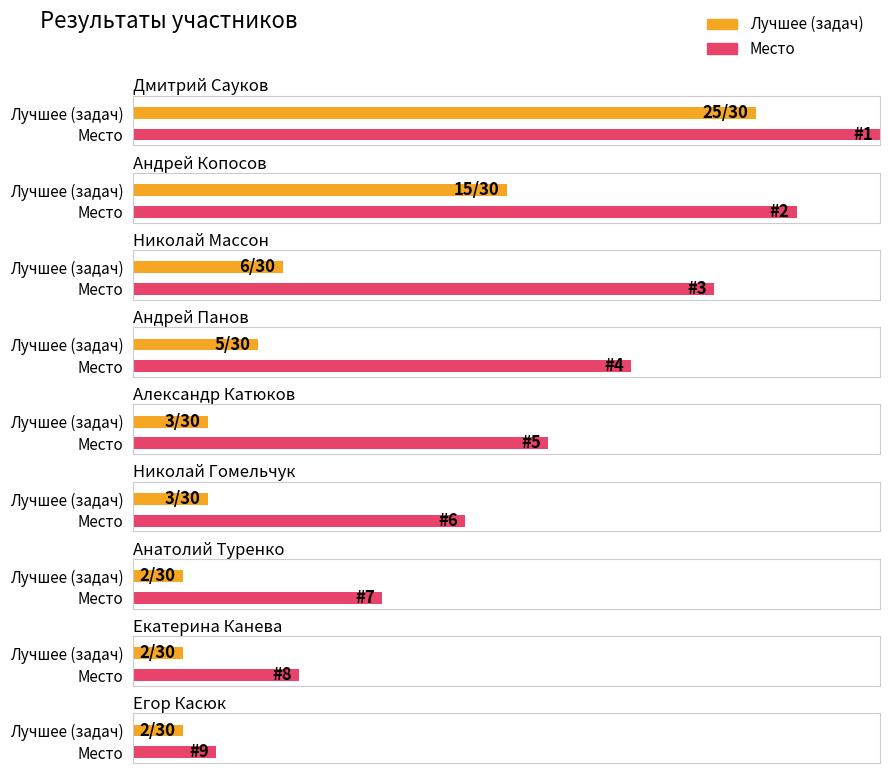

Rank the series by their maximum value, from lowest to highest.

Место, Лучшее (задач)